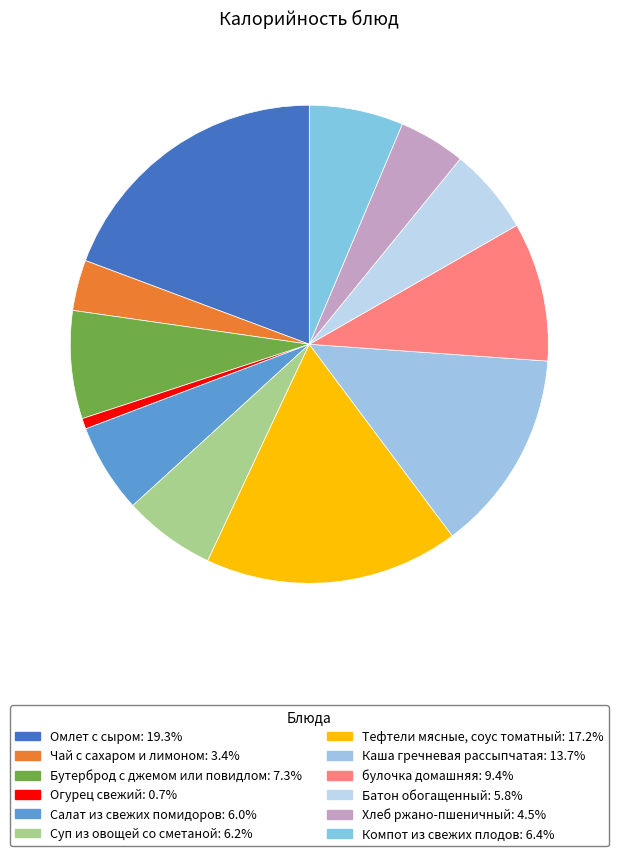

To the nearest percent, what is the average slice percentage?

8%